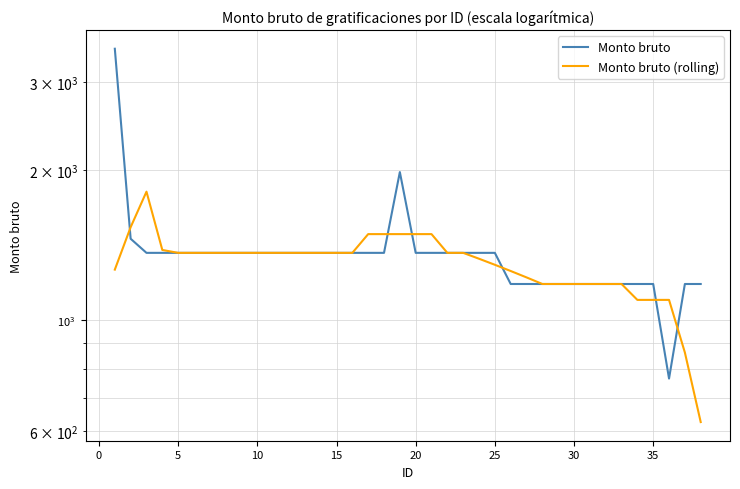

True or false: Monto bruto (rolling) and Monto bruto cross at least once.

True